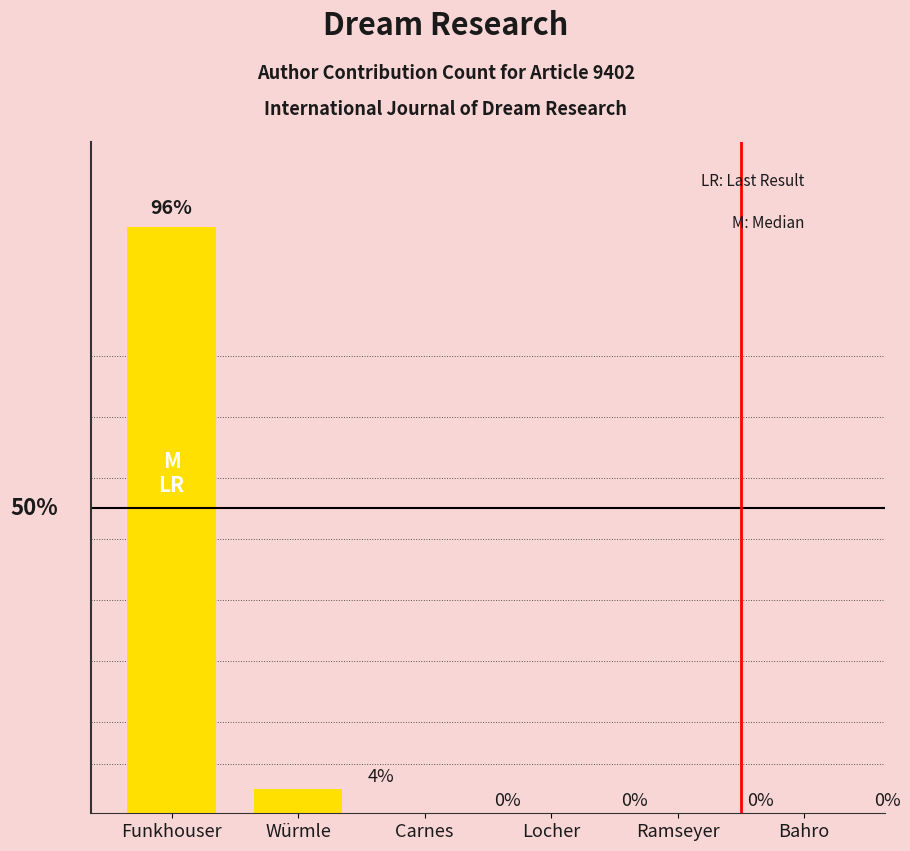

Which has a higher value, Ramseyer or Würmle?

Würmle